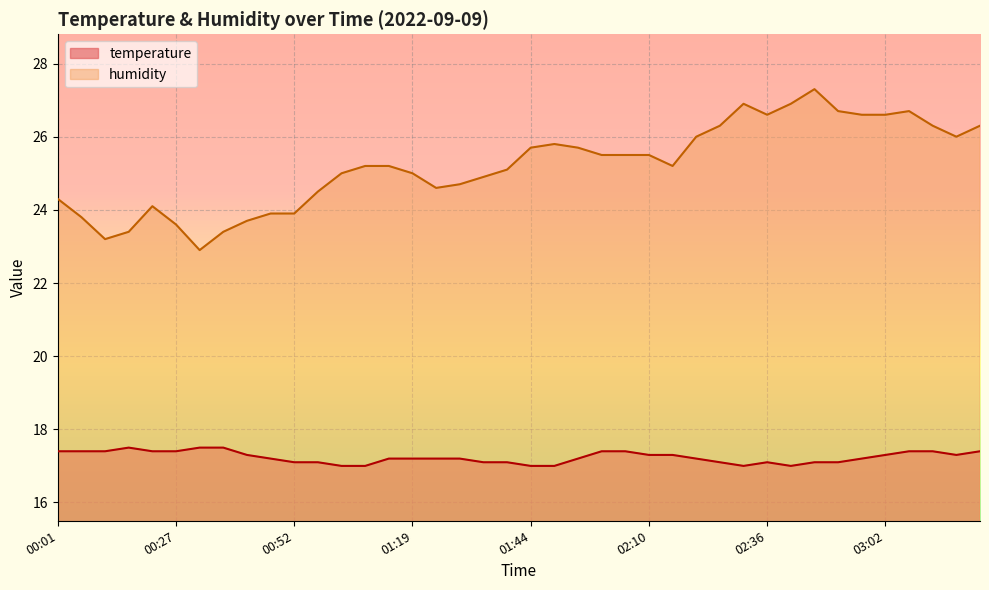

What are all the series names shown in the legend?

temperature, humidity